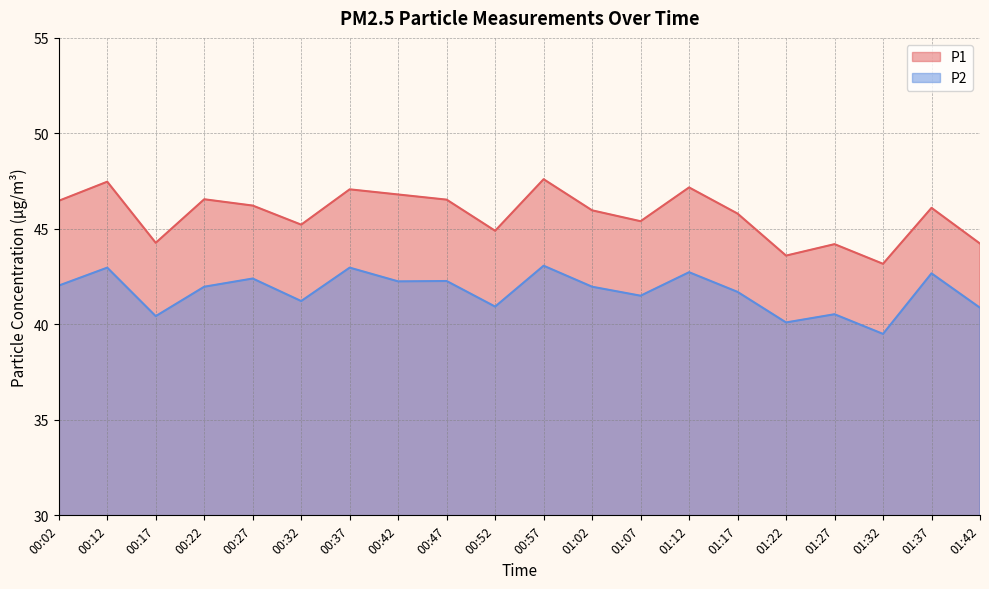

What position from the right is 01:22?

5